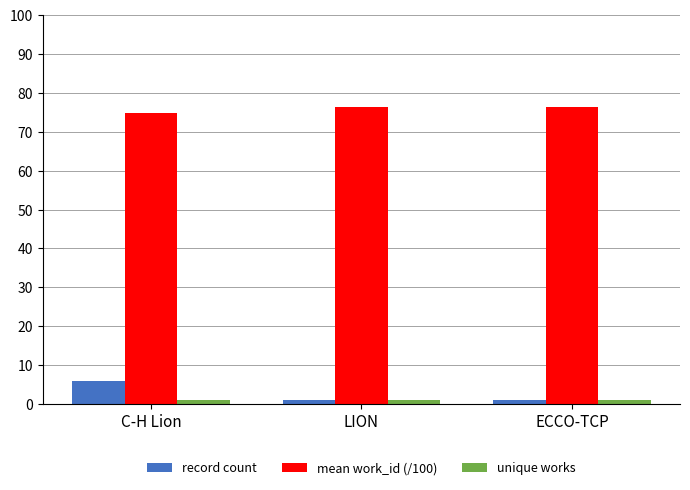

What are all the series names shown in the legend?

record count, mean work_id (/100), unique works